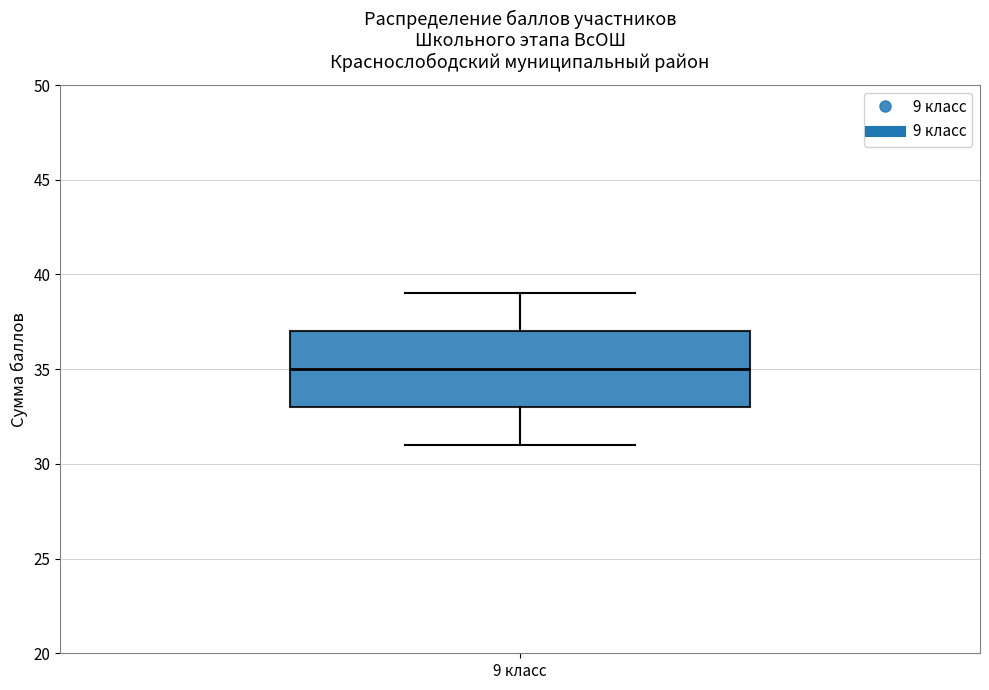

Transcribe this box plot: give where the median line is, the range the box spans, and where the two whiskers end, as read against the y-axis. The values are not printed on the chart, so give them approximately, as read against the axis.

median 35, box 33 to 37, whiskers 31 to 39